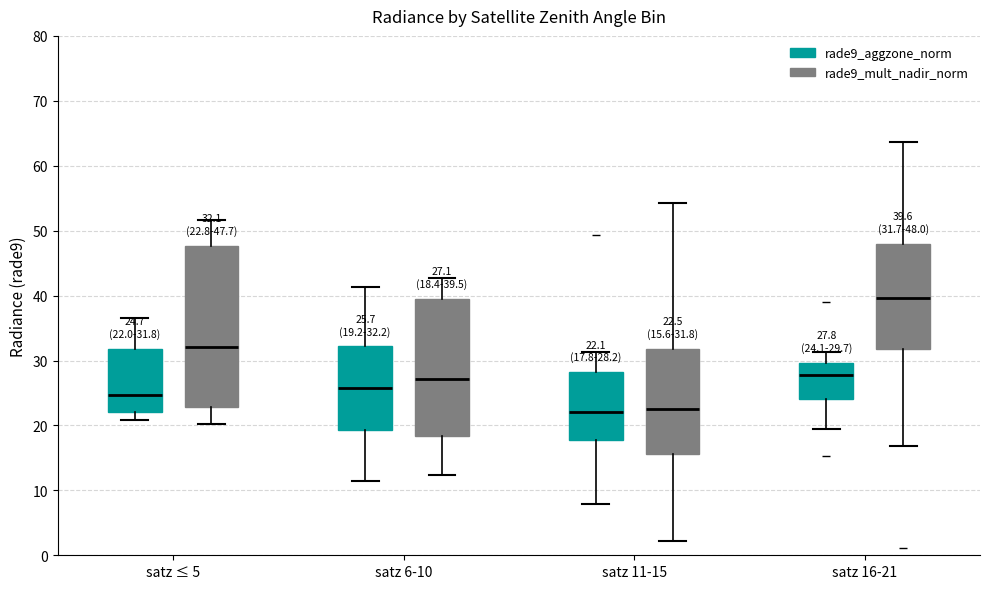

Comparing the boxes themselves (not the whiskers), which one is the tallest?

satz ≤ 5 (rade9_mult_nadir_norm)